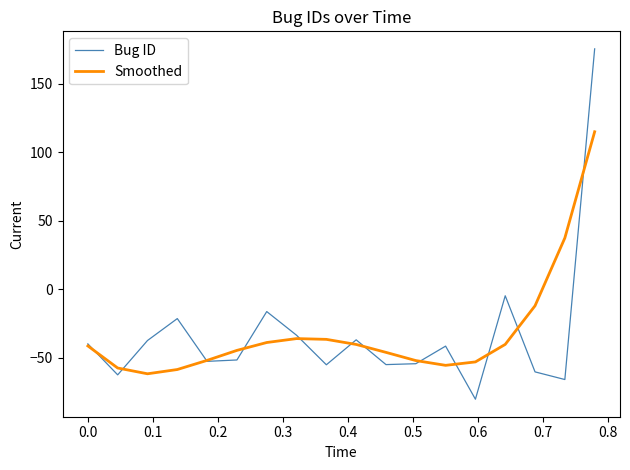

At how many categories does at least one series exceed 161?

1